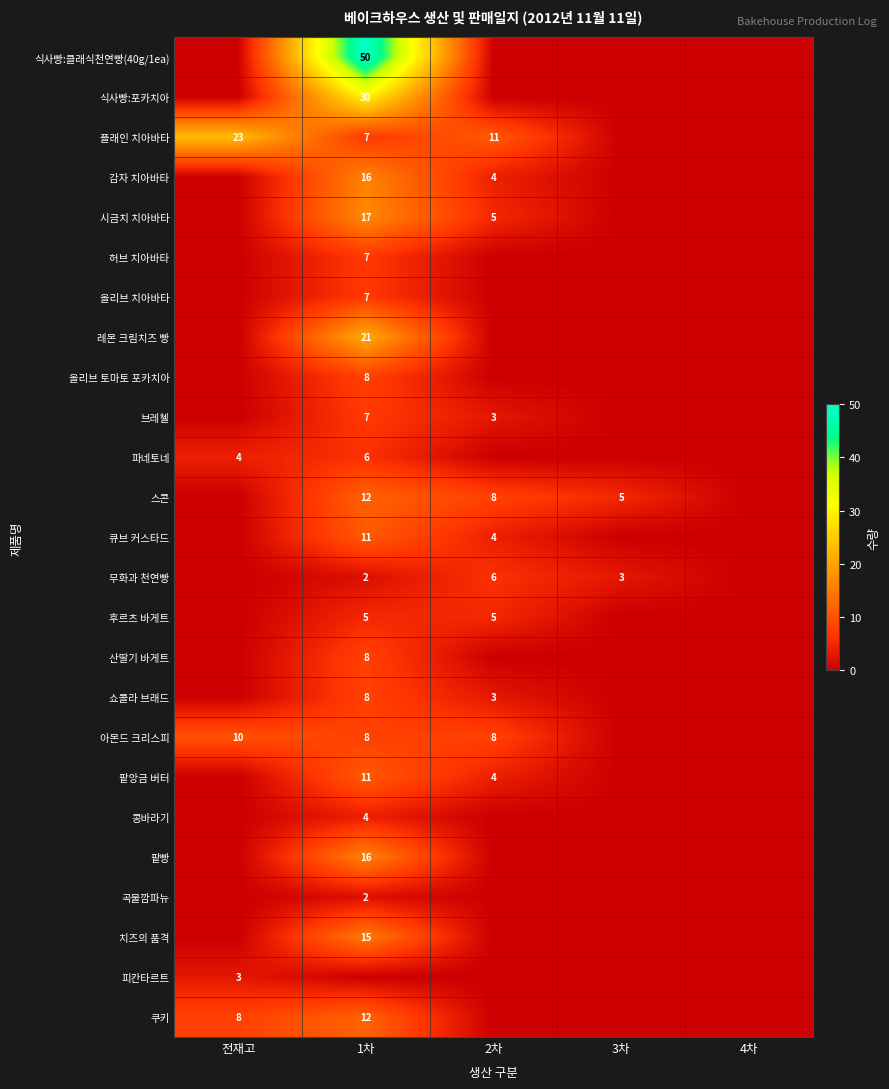

The value of 아몬드 크리스피 at 2차 is 8. True or false?

True